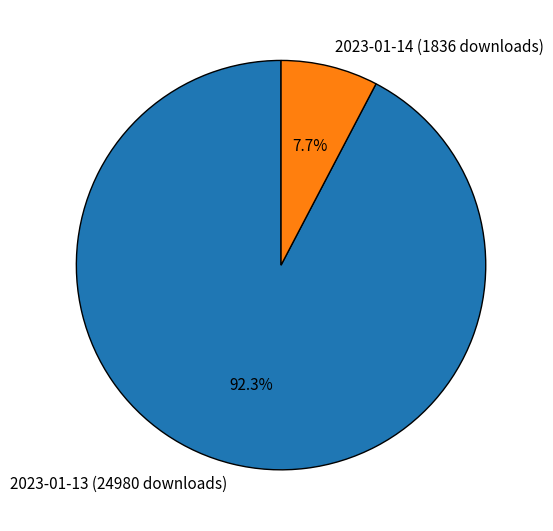

To the nearest percent, what is the average slice percentage?

50%